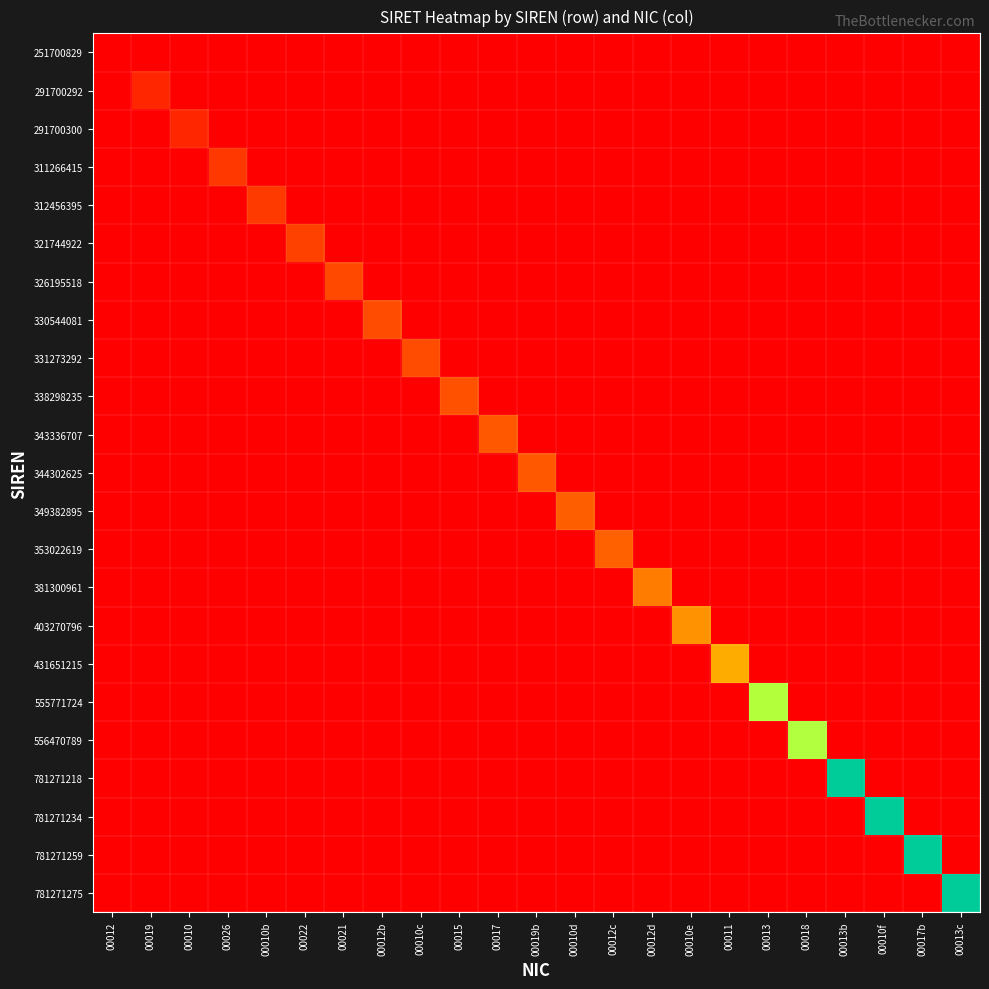

List the labels in order of 330544081 value, smallest first.

00012, 00019, 00010, 00026, 00010b, 00022, 00021, 00012b, 00010c, 00015, 00017, 00019b, 00010d, 00012c, 00012d, 00010e, 00011, 00013, 00018, 00013b, 00010f, 00017b, 00013c